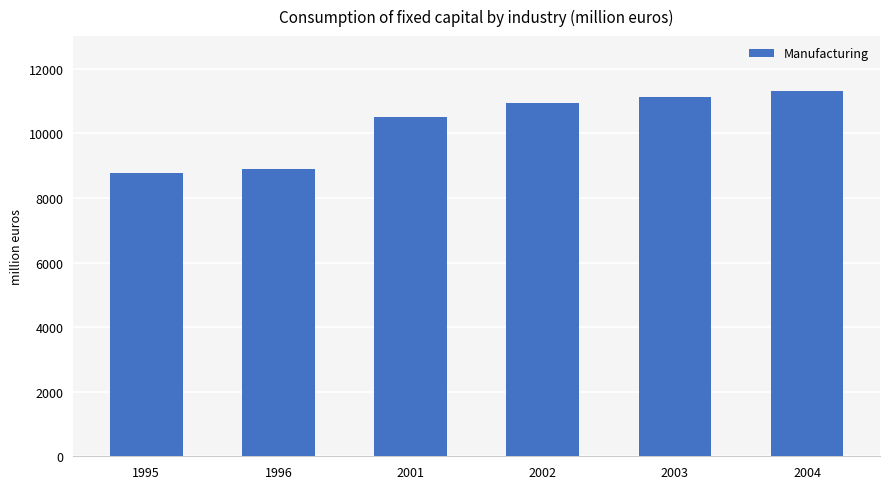

Between 1995 and 2001, which is larger?

2001